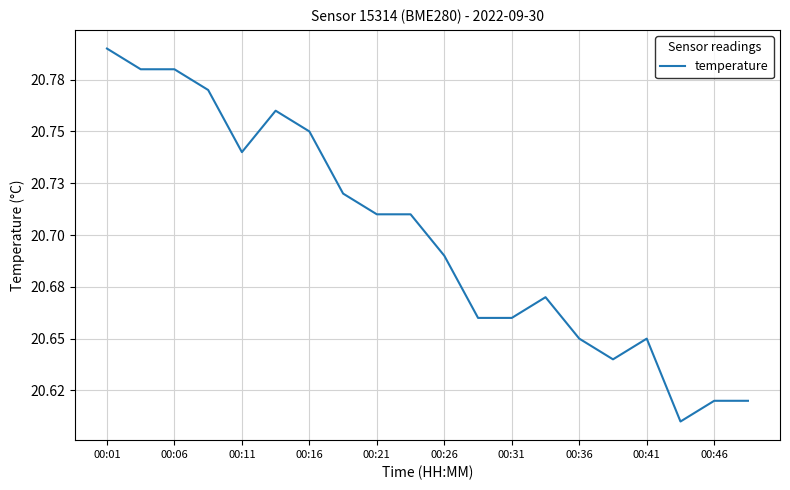

Is this an area chart (filled region under the line)?

No